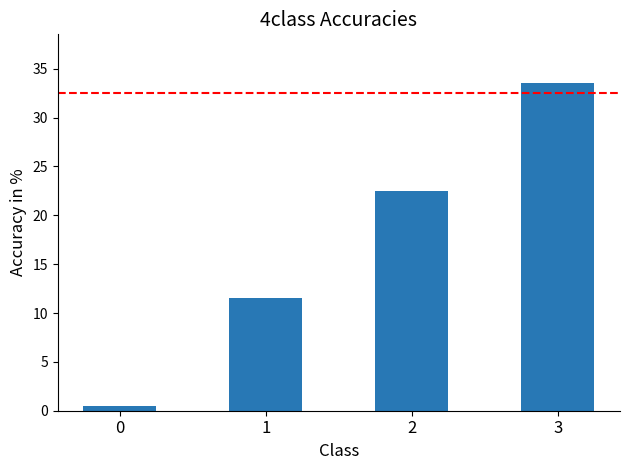

List the labels in order of value, smallest first.

0, 1, 2, 3